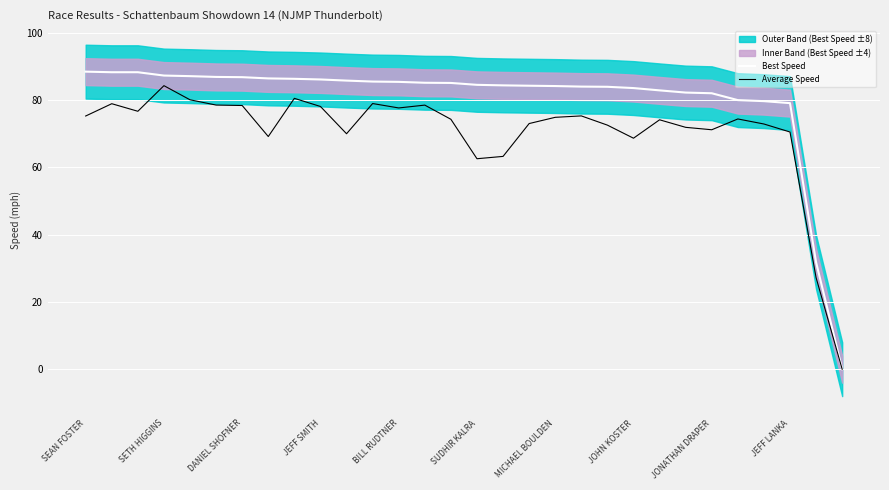

Read the Average Speed value at SETH HIGGINS.

84.2